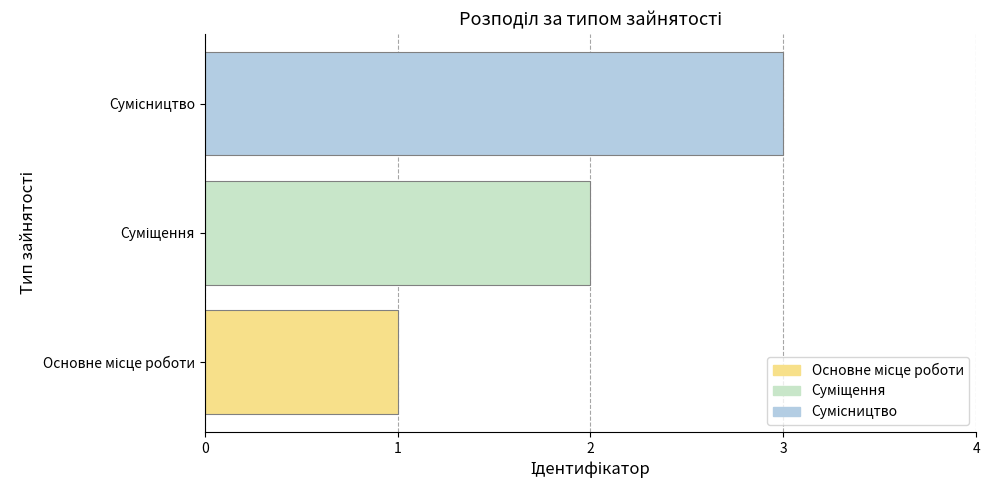

What is the sum of all values?

6